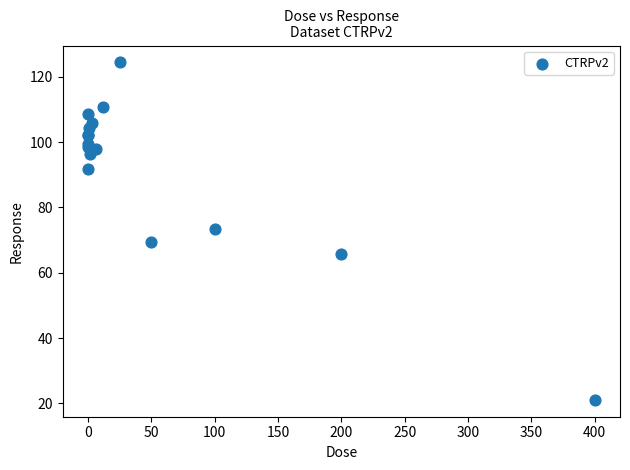

What Y value in the scatter plot is closest to 72?

73.3